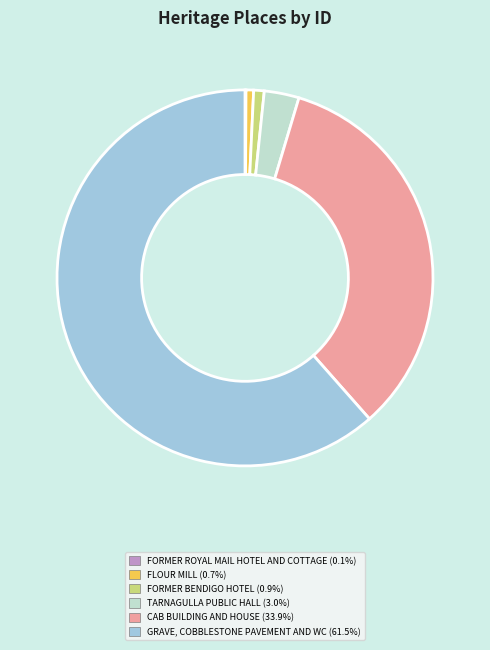

What is the largest slice in the pie chart?

GRAVE, COBBLESTONE PAVEMENT AND WC